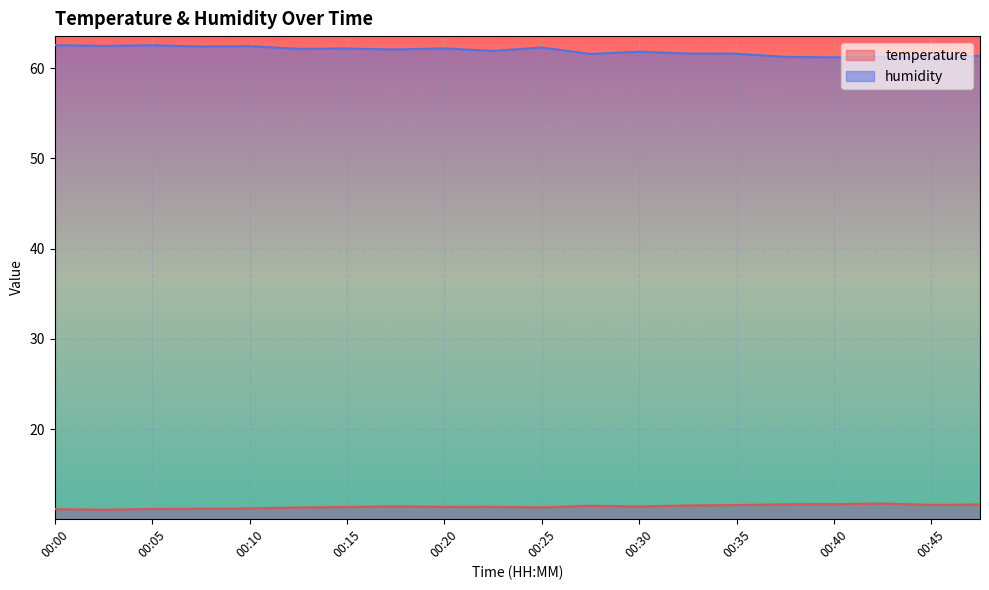

At which category does temperature reach its first local valley?

00:03